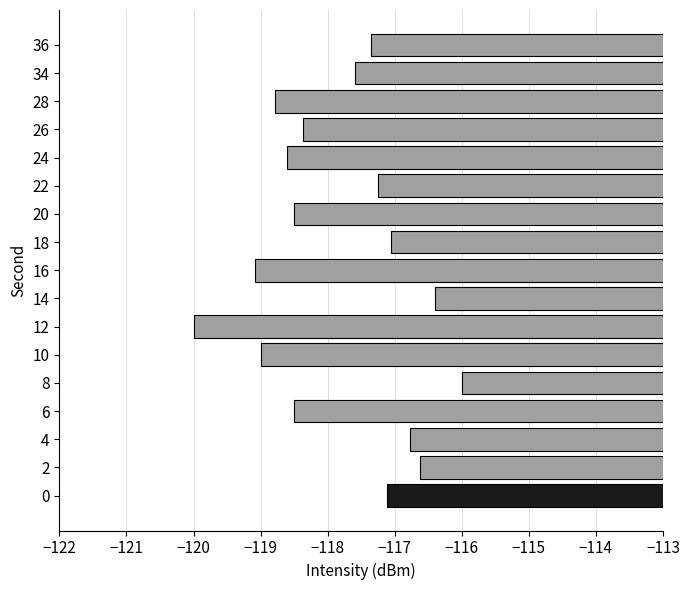

What is the sum of all values?

-2003.0